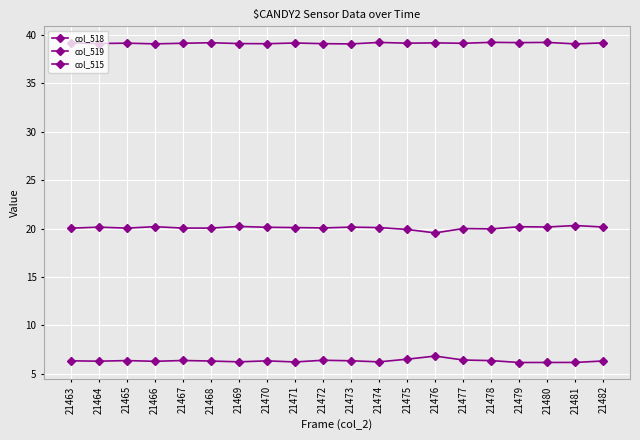

True or false: col_518 and col_519 cross at least once.

False